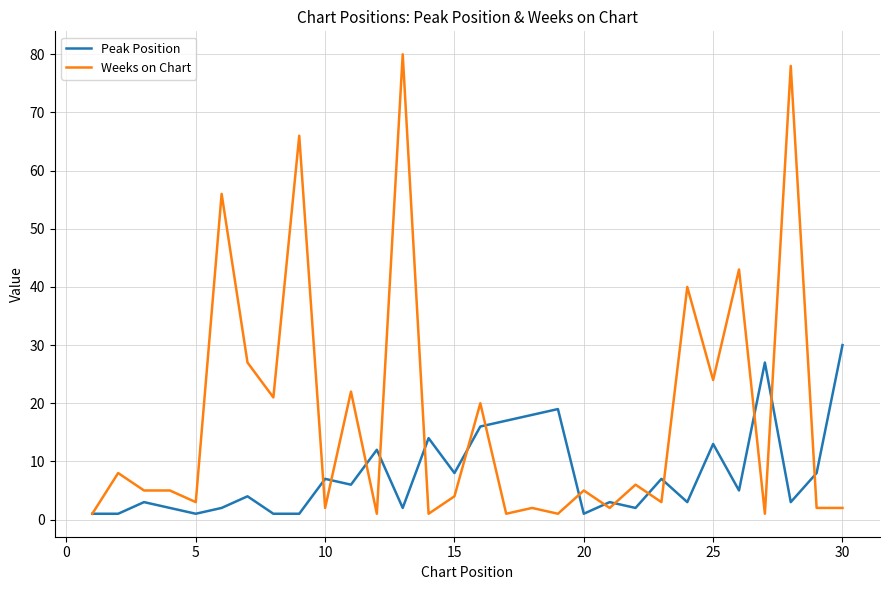

List the series in order of their overall mean, highest first.

Weeks on Chart, Peak Position